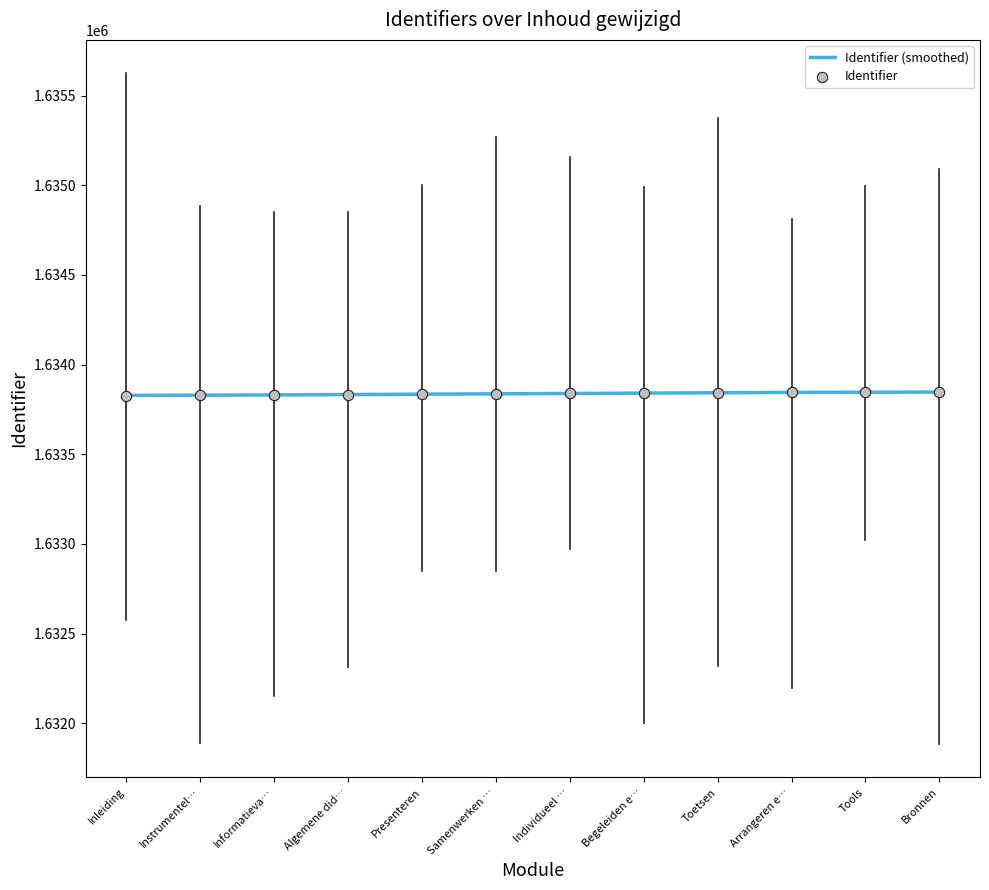

Is the value of Identifier at Samenwerken … greater than the value of Identifier (smoothed) at Bronnen?

No